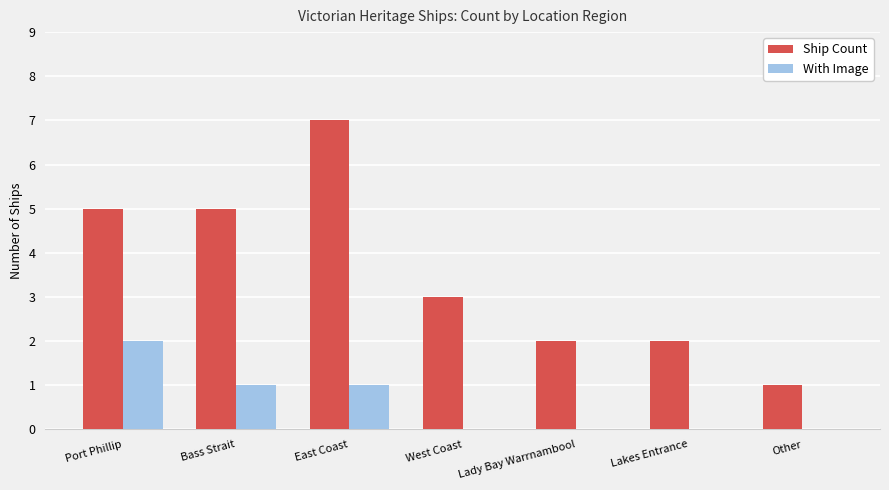

How many With Image values are between 0 and 1?

6